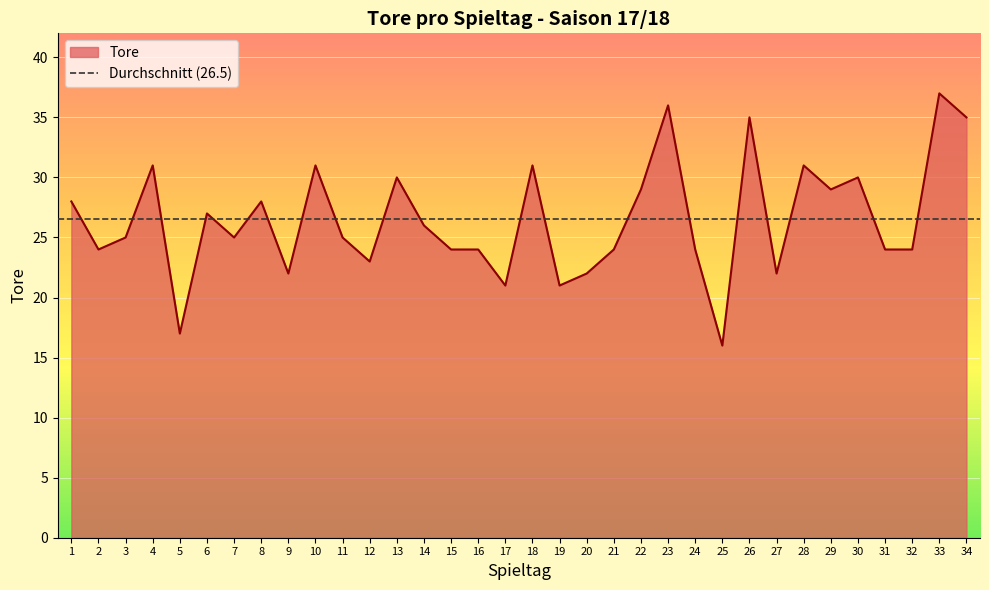

What is the difference between the values at 24 and 18?

7